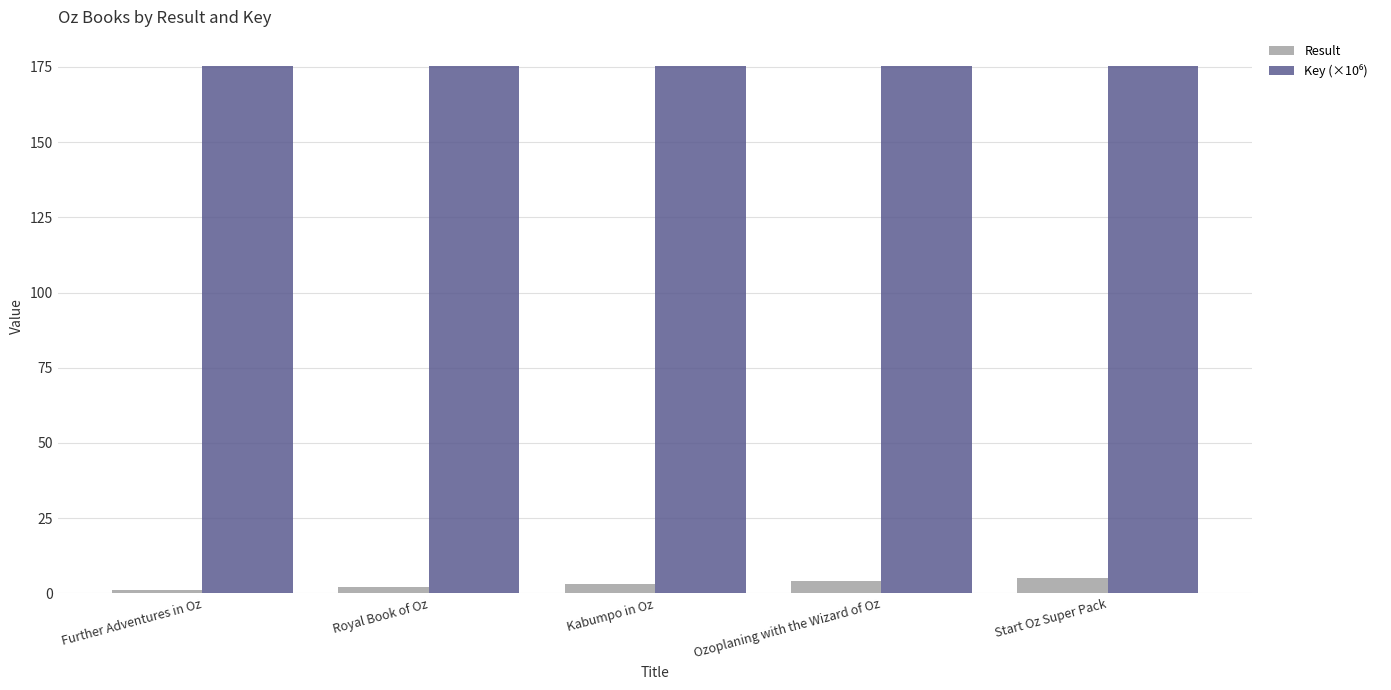

What is the total value across all series at Kabumpo in Oz?

178.3